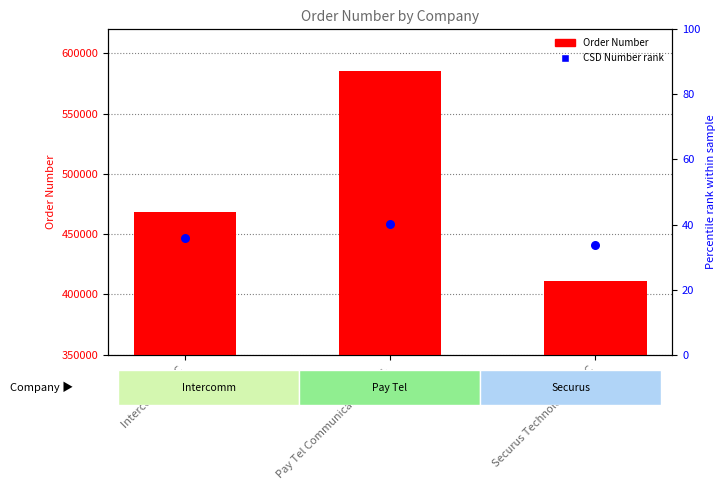

At how many categories does at least one series exceed 493487?

1